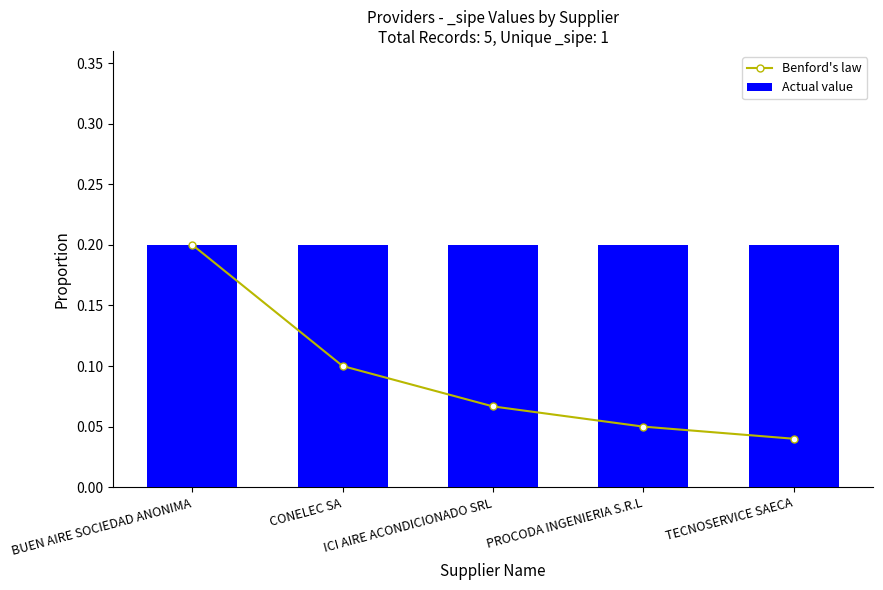

Rank the categories by Benford's law value from lowest to highest.

TECNOSERVICE SAECA, PROCODA INGENIERIA S.R.L, ICI AIRE ACONDICIONADO SRL, CONELEC SA, BUEN AIRE SOCIEDAD ANONIMA